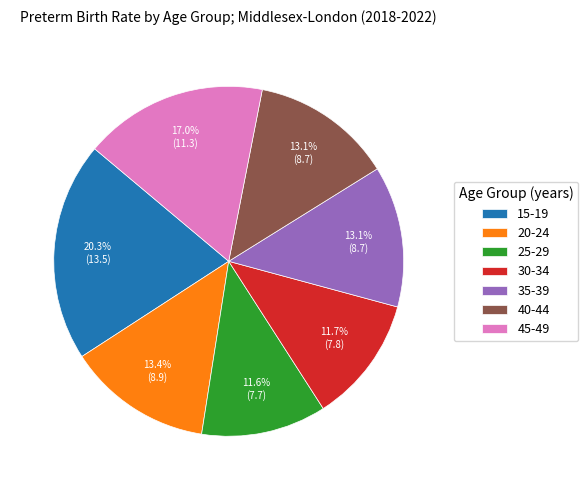

How much of the chart is everything except 40-44?

86.9%